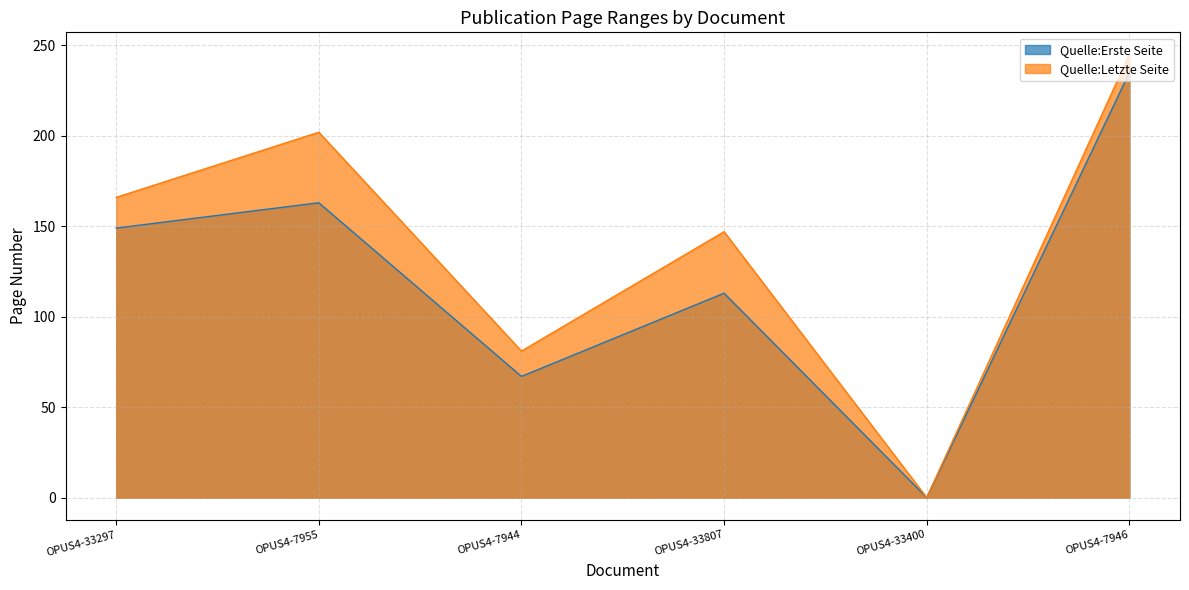

True or false: Quelle:Erste Seite has a value of 163 at OPUS4-7955.

True